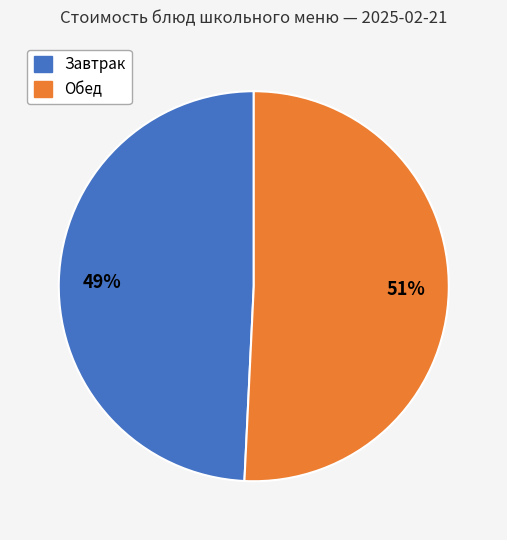

Is there a majority slice in this chart?

Yes